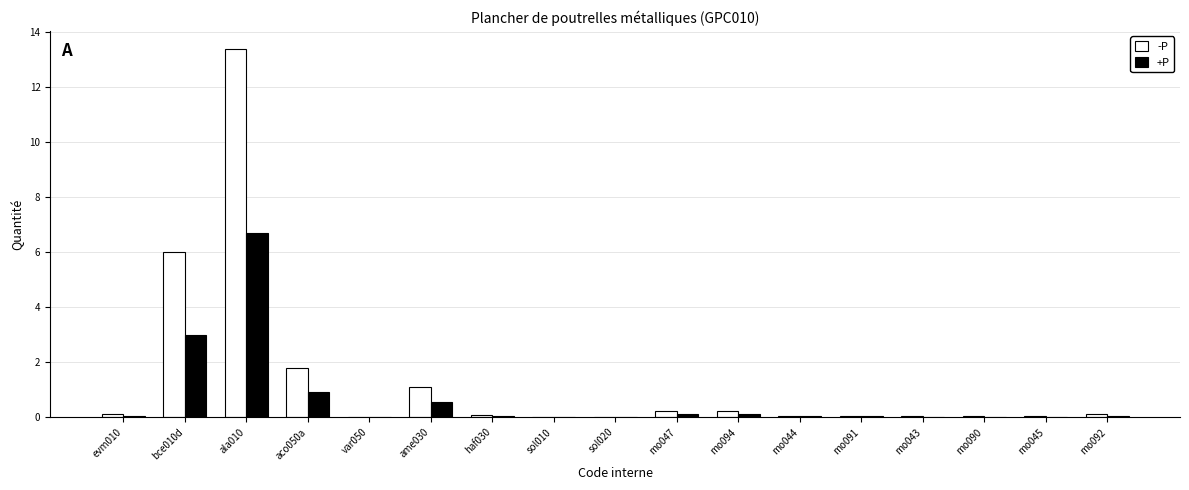

What is the average value of the +P series?

0.7